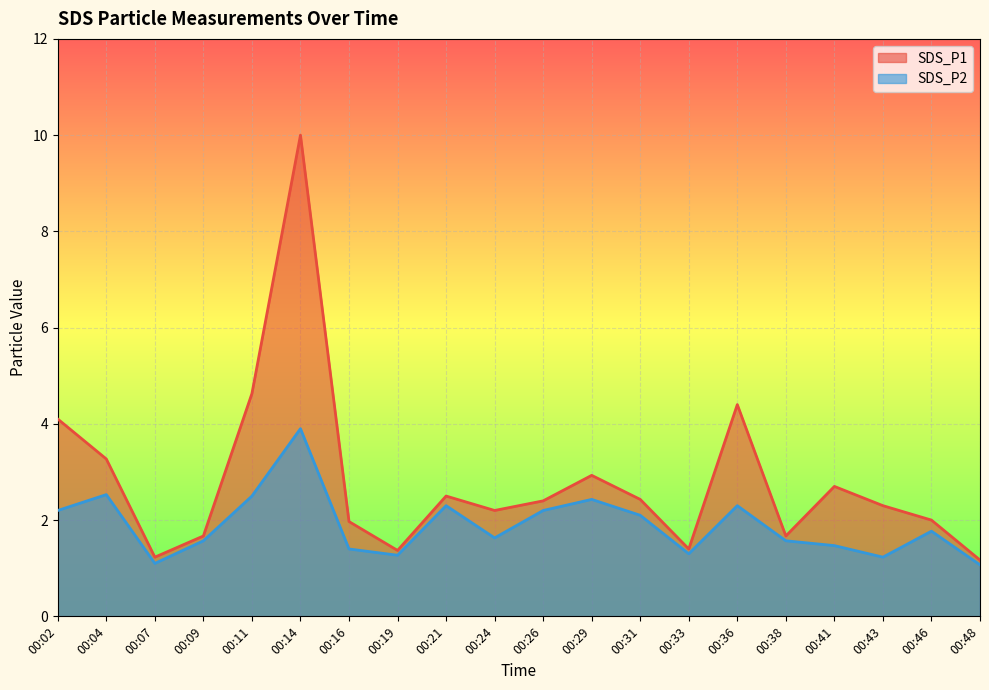

Where is SDS_P1 nearest to the value 5?

00:11